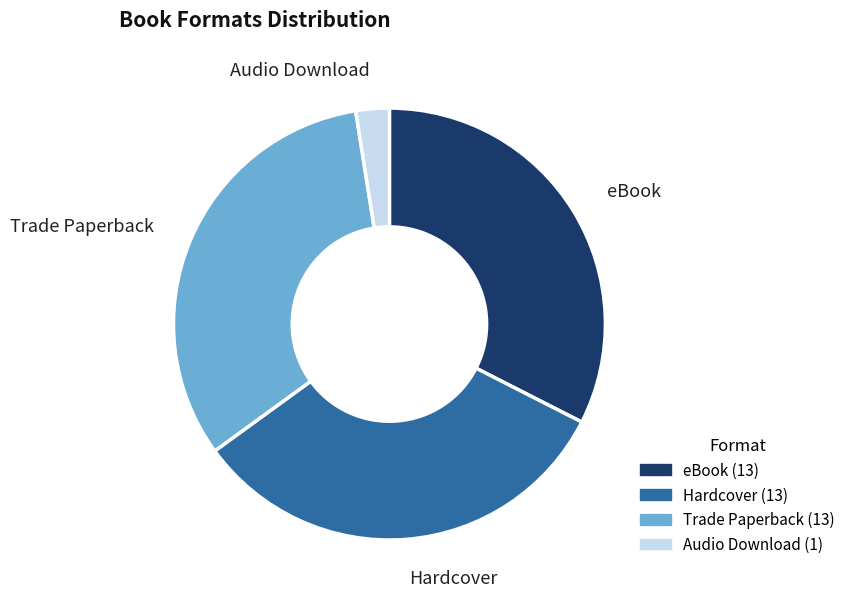

Which category has the smallest portion of the pie?

Audio Download